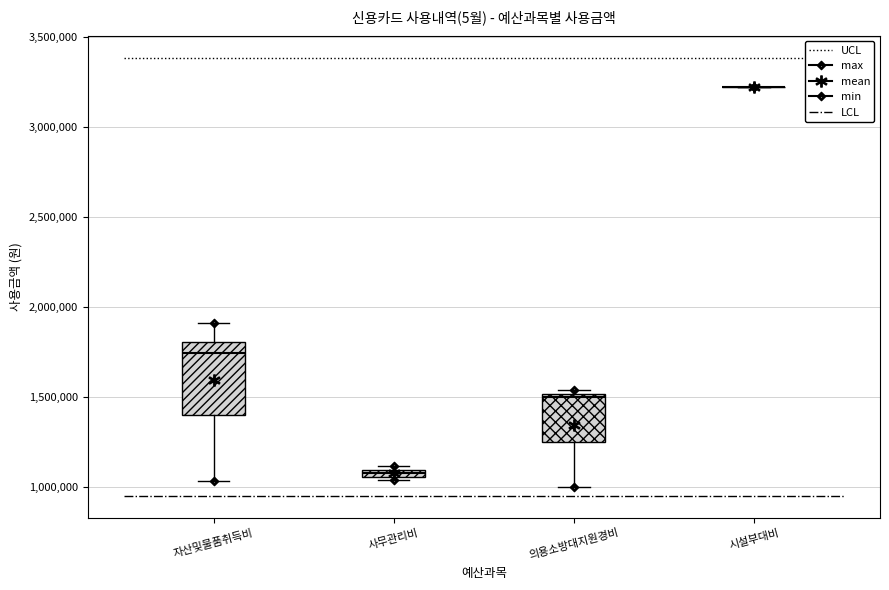

Where does the upper whisker of the box for 자산및물품취득비 end on the y-axis? The values are not printed on the chart, so give them approximately, as read against the axis.

1900000